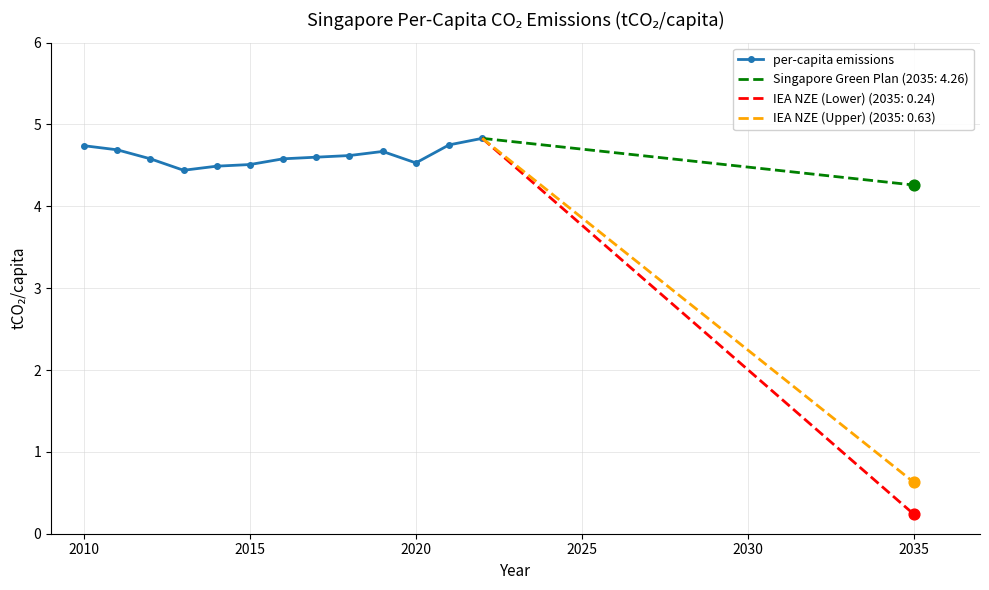

Count the per-capita emissions values in the range 4 to 5.

13